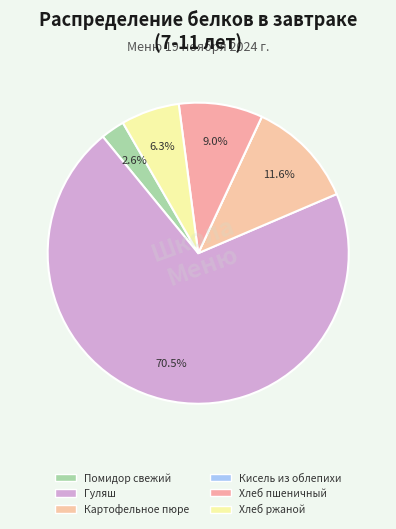

How many slices are in this pie chart?

6